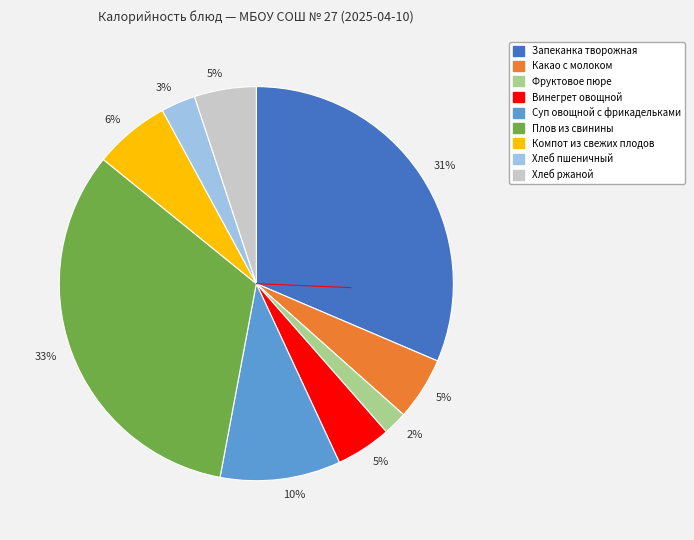

Does any single category account for the majority?

No